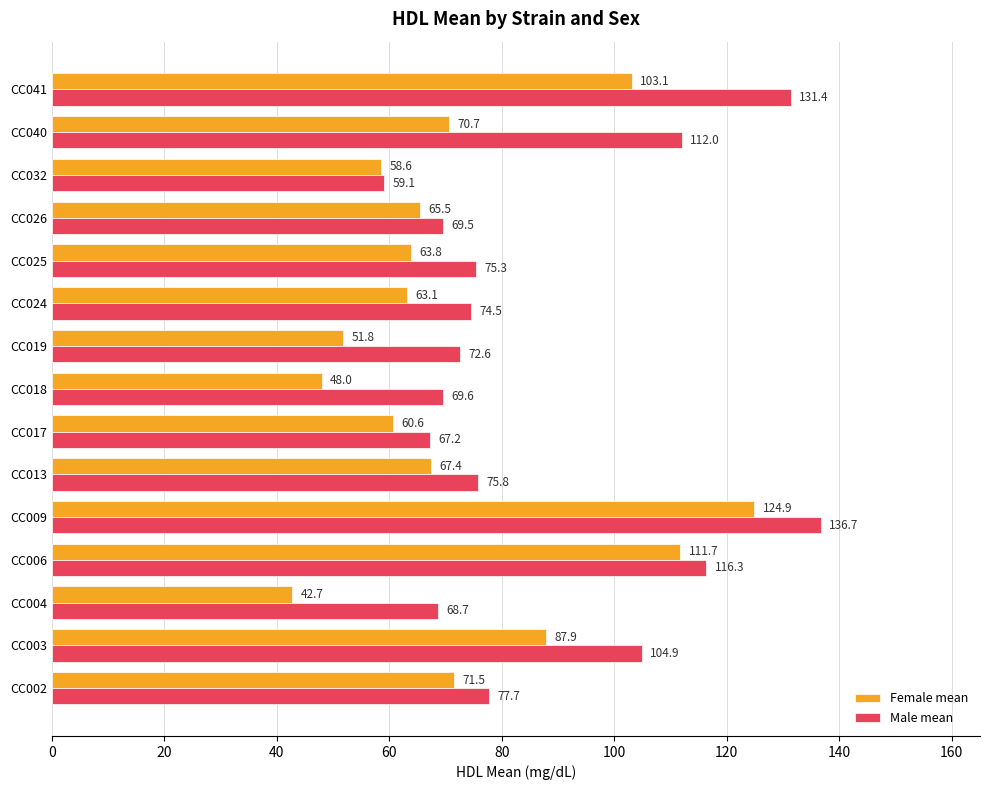

Is it true that Female mean equals 124.9 at CC009?

True